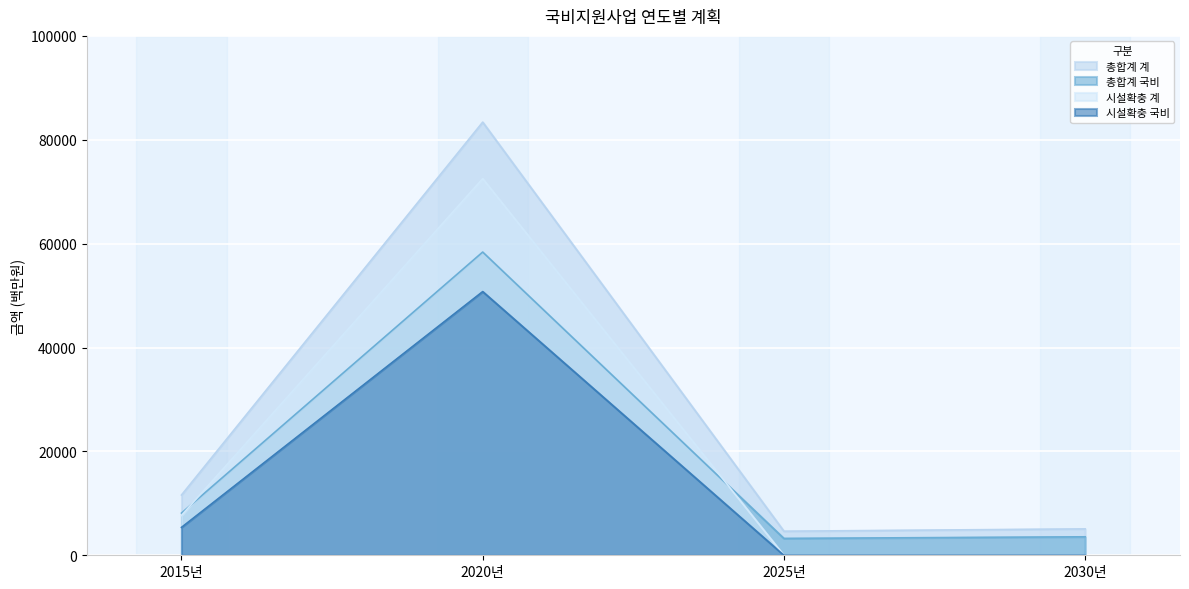

Is the value of 총합계 국비 at 2025년 greater than the value of 총합계 계 at 2030년?

No